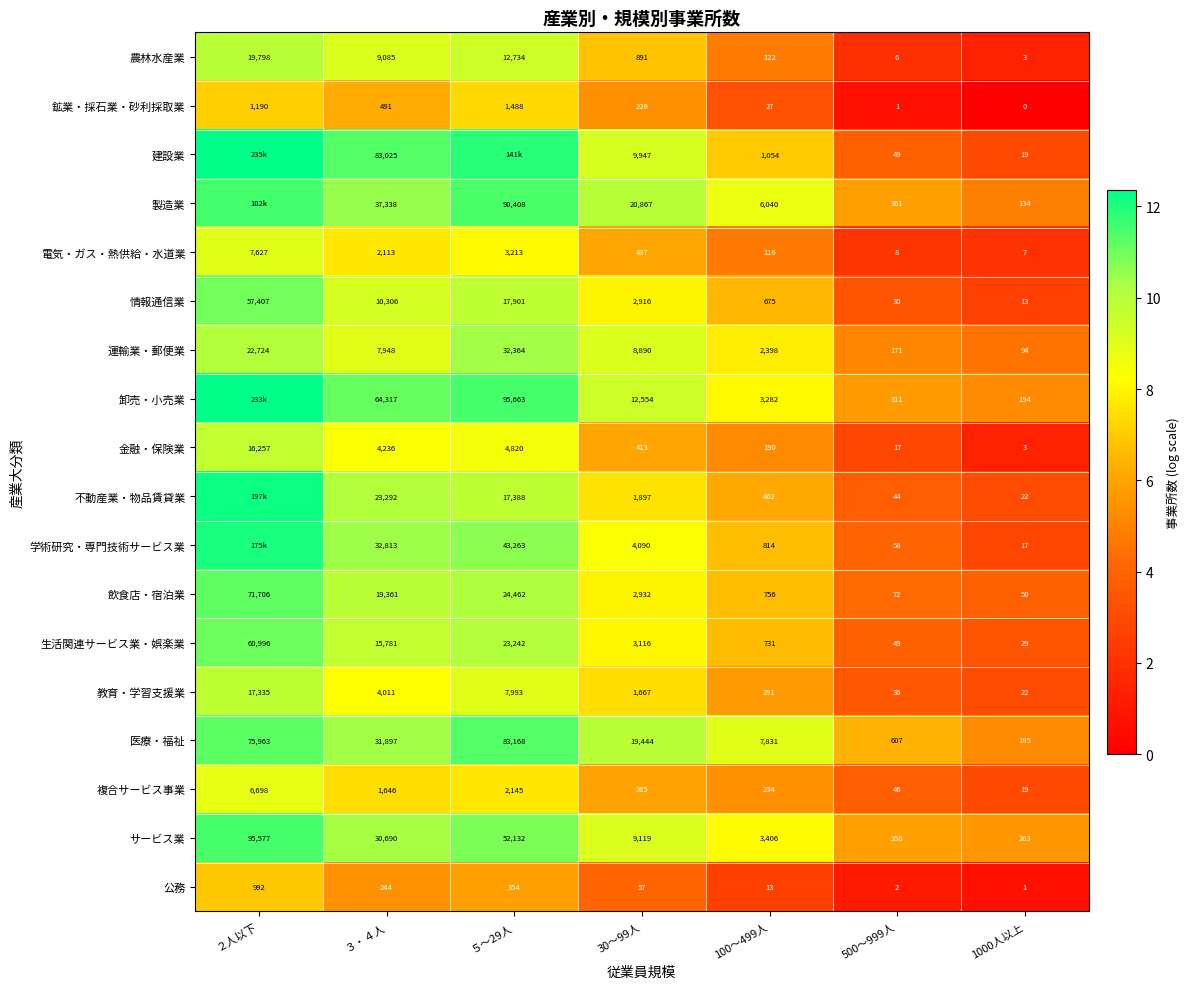

Is the value of 製造業 at 100～499人 greater than the value of 不動産業・物品賃貸業 at 30～99人?

Yes